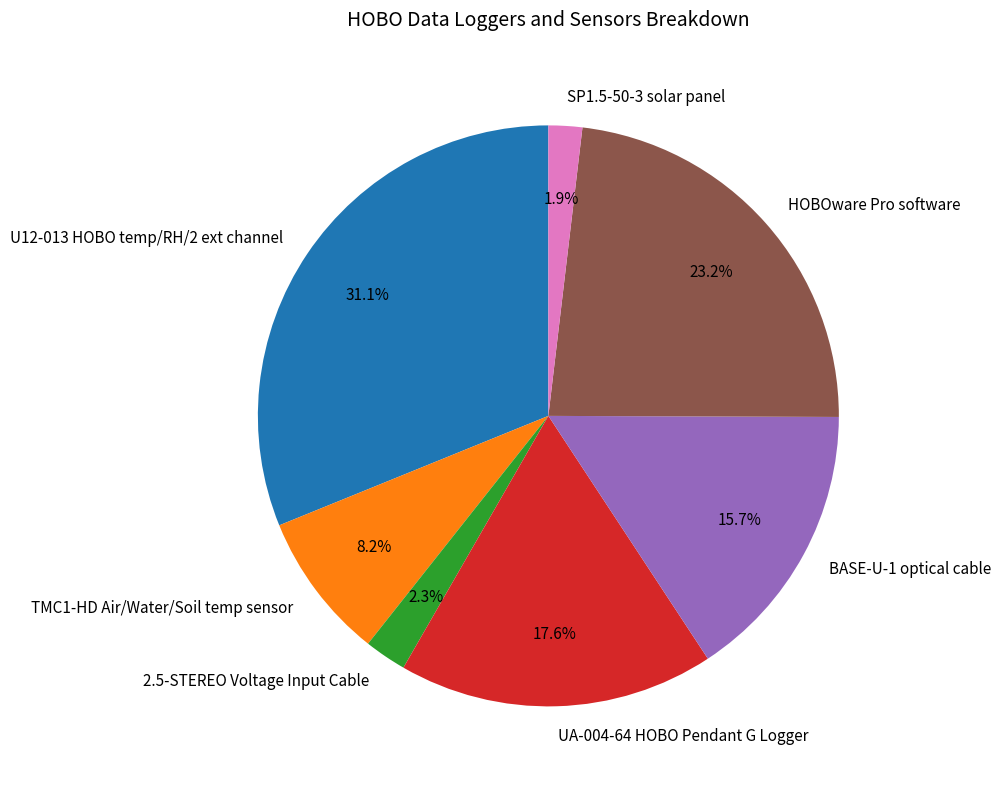

What portion of the pie excludes HOBOware Pro software?

76.8%